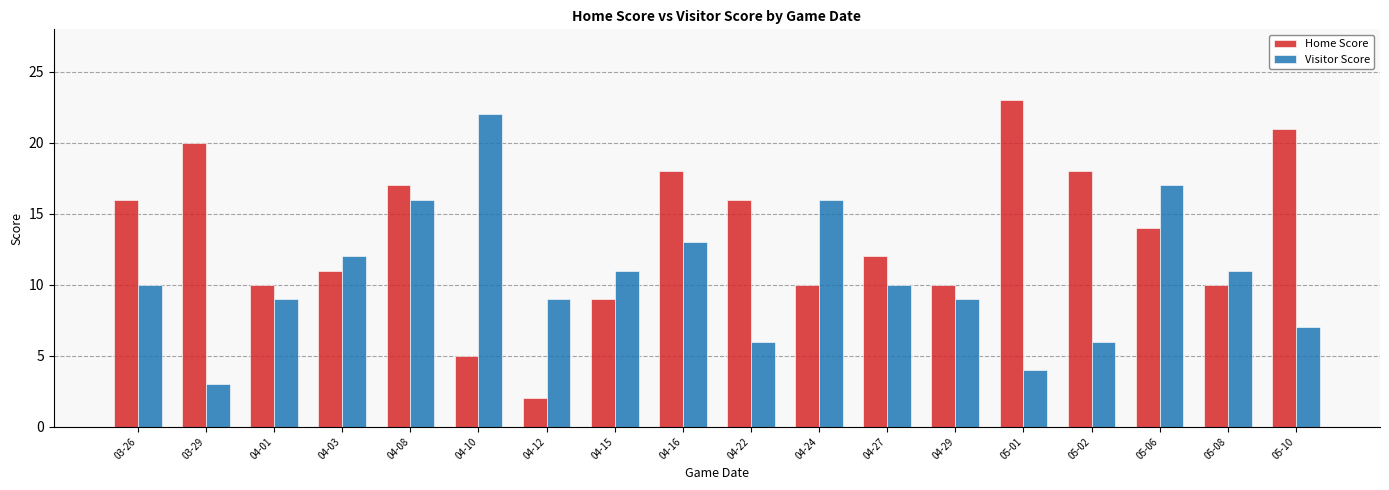

What is the difference between the maximum and minimum values in the Home Score series?

21